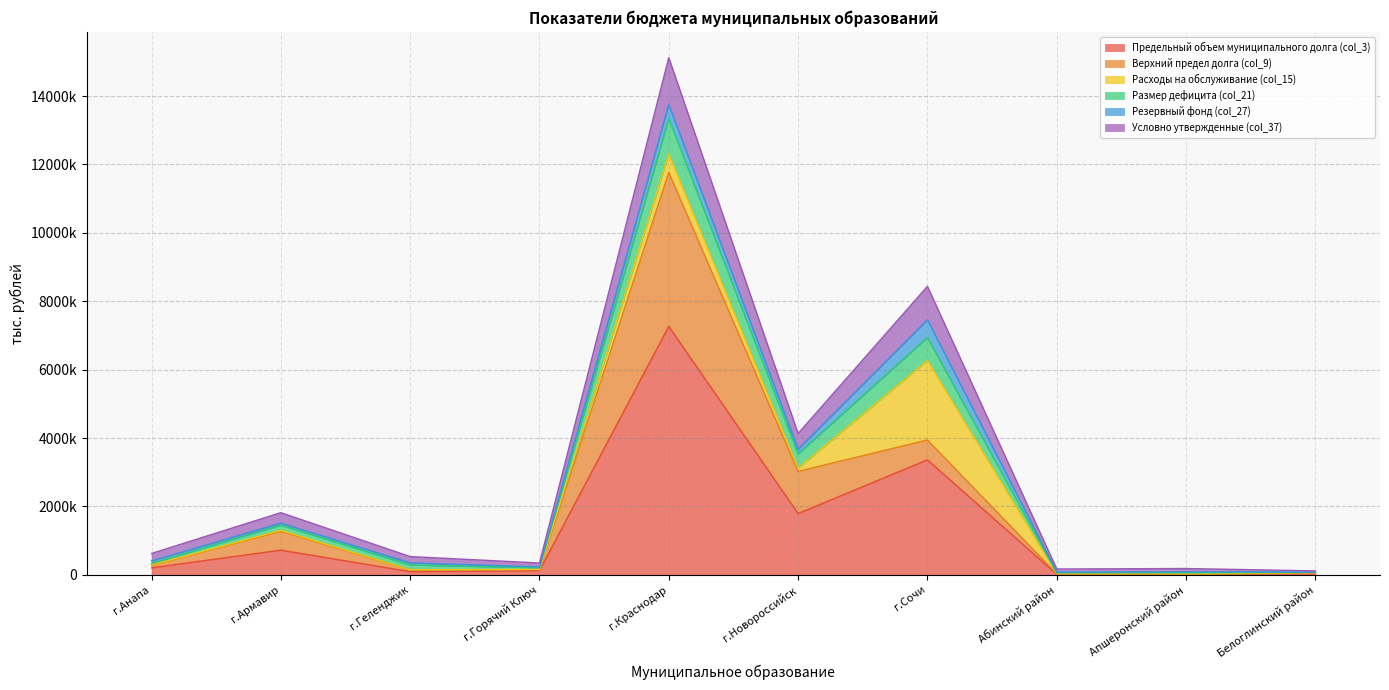

What is the label of the 2nd point from the left?

г.Армавир